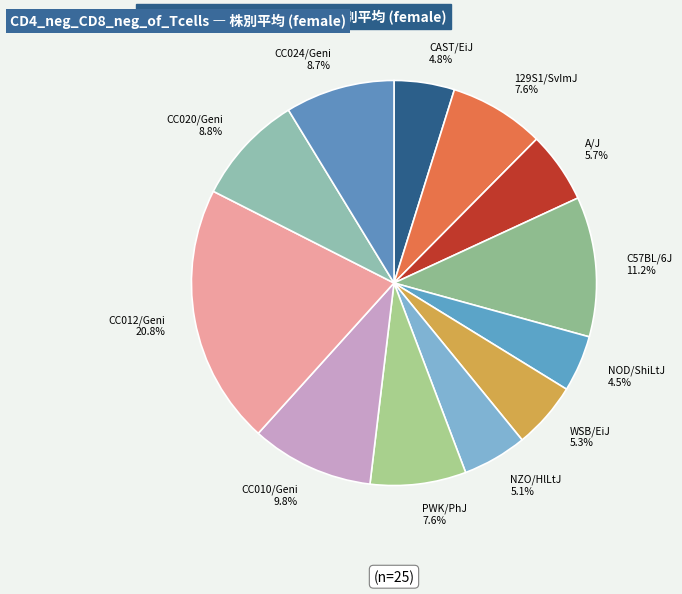

Count the number of slices in the pie.

12